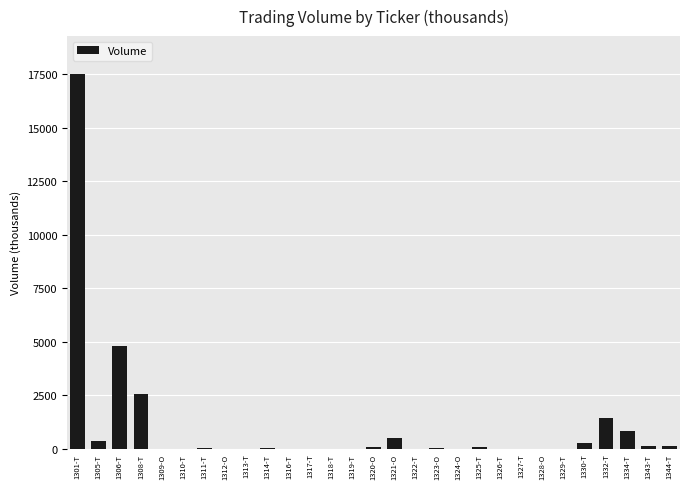

At which category does the chart reach its peak across all series?

1301-T